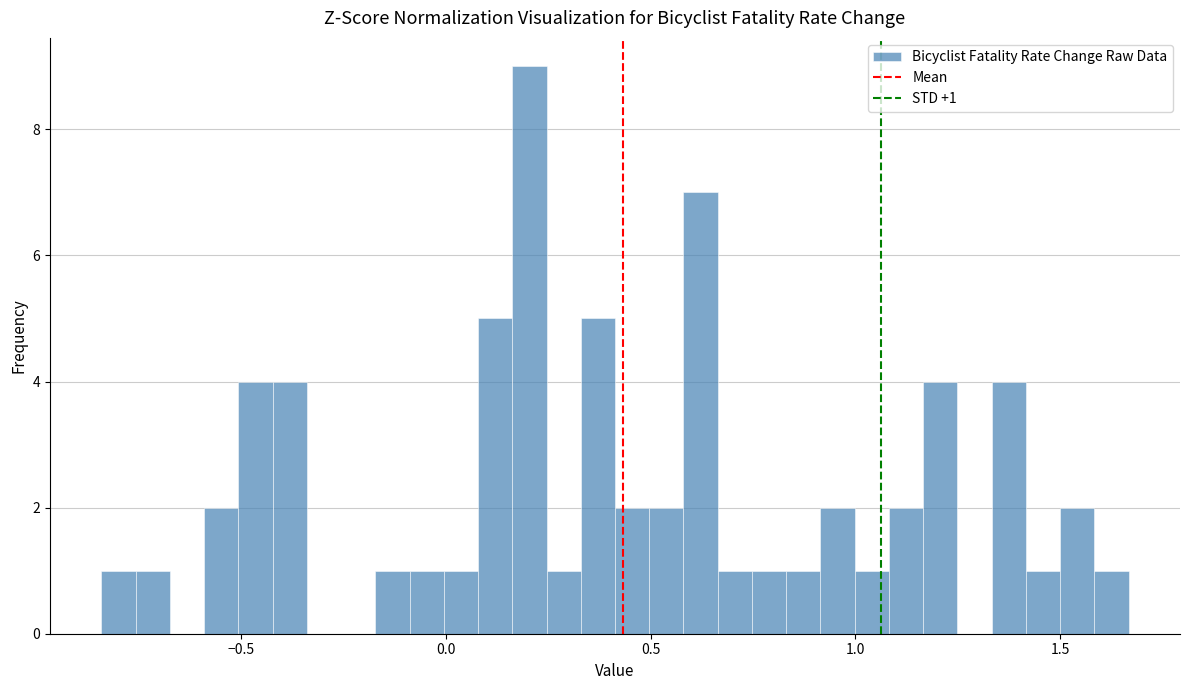

Around what value on the x-axis is the tallest bar? Give the approximate position of its centre, as read against the axis.

0.20